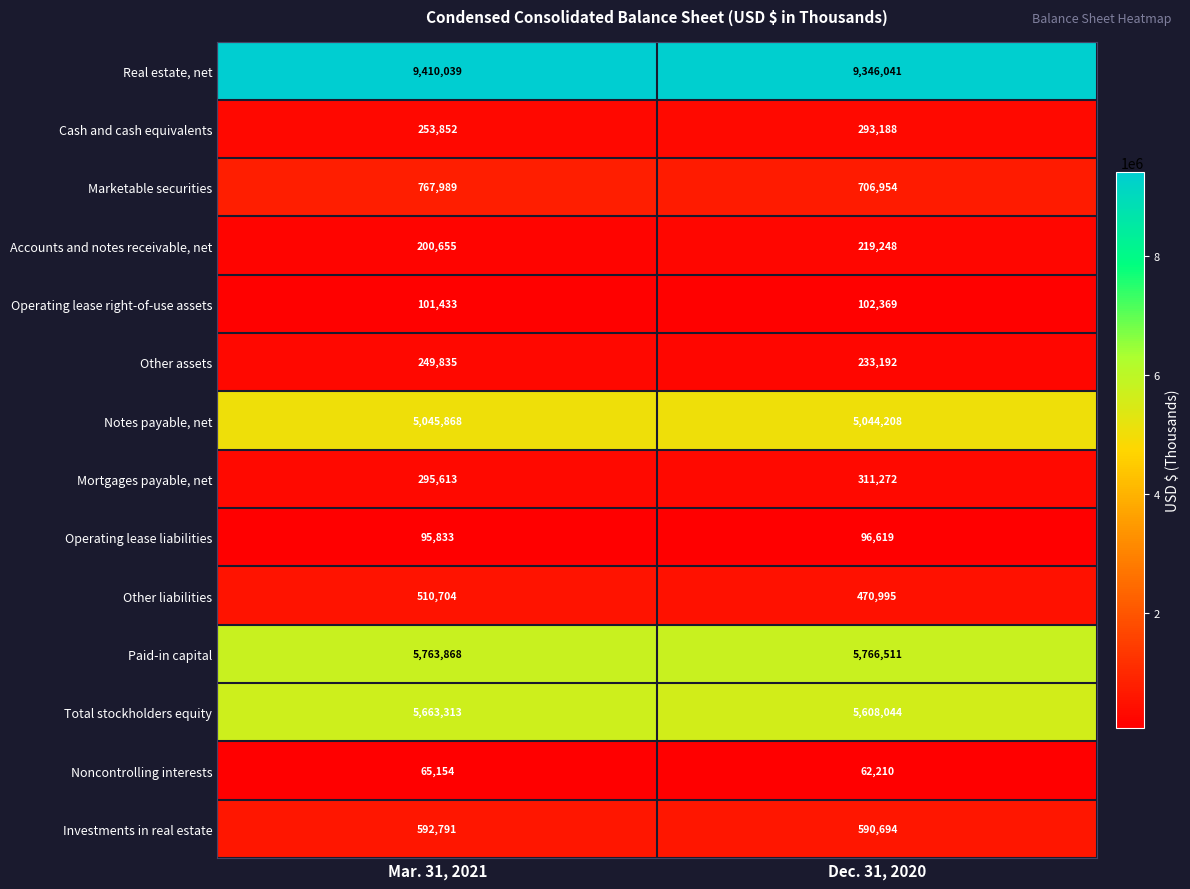

How many distinct data groups are displayed?

14